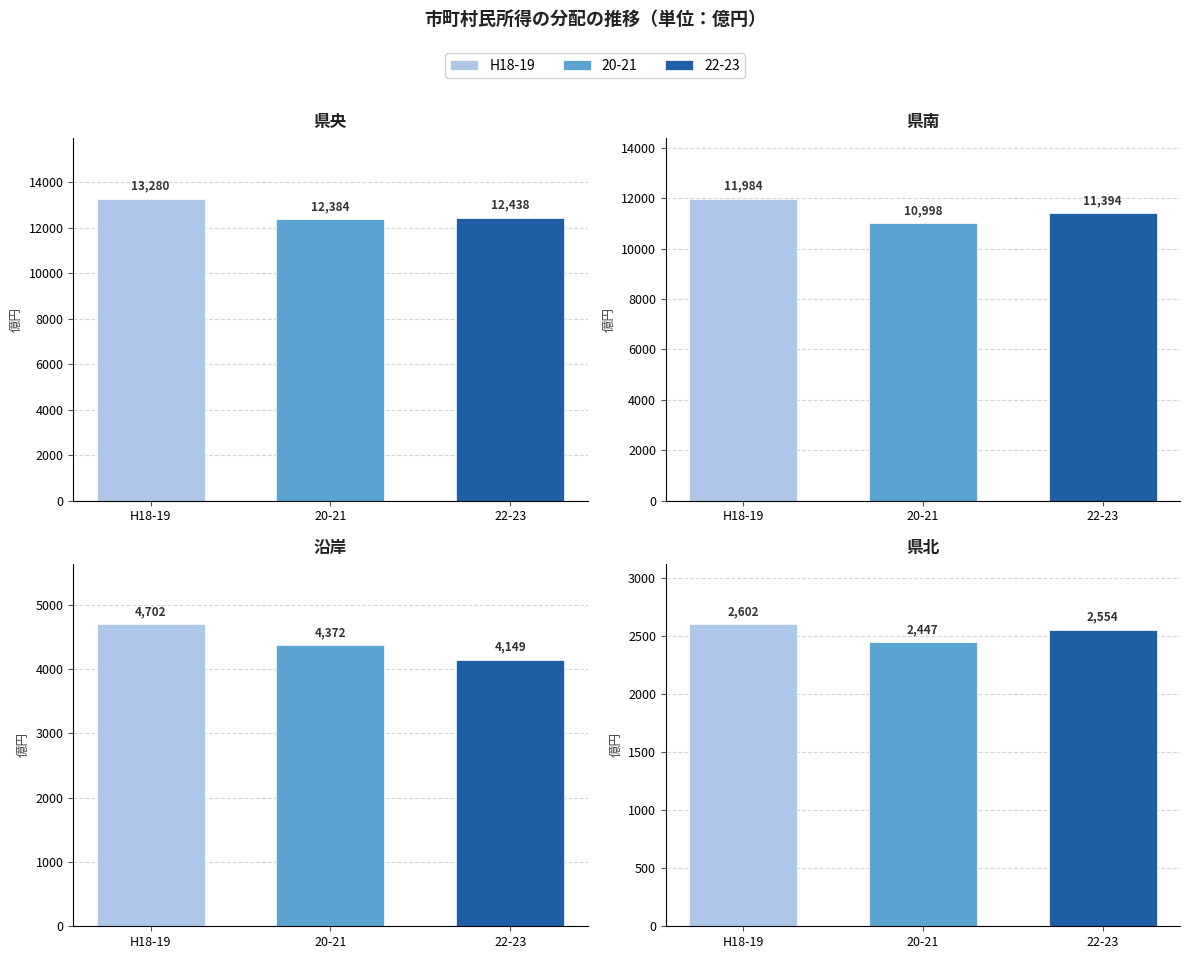

True or false: 県北 has a value of 4154 at H18.

False